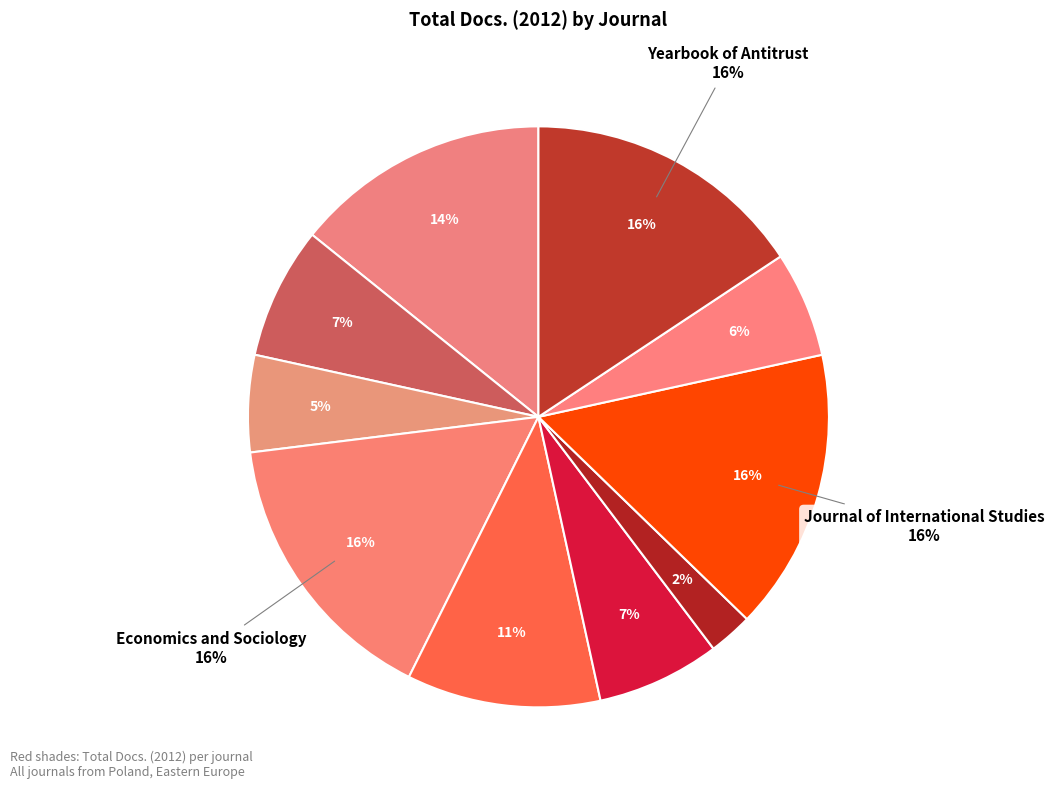

Rank the categories by value from lowest to highest.

Ekonomista, Argumenta Oeconomica, Turyzm/Tourism, Review of Economic Perspectives, Comparative Economic Research, Contemporary Economics, Intereconomics, Economics and Sociology, Journal of International Studies, Yearbook of Antitrust